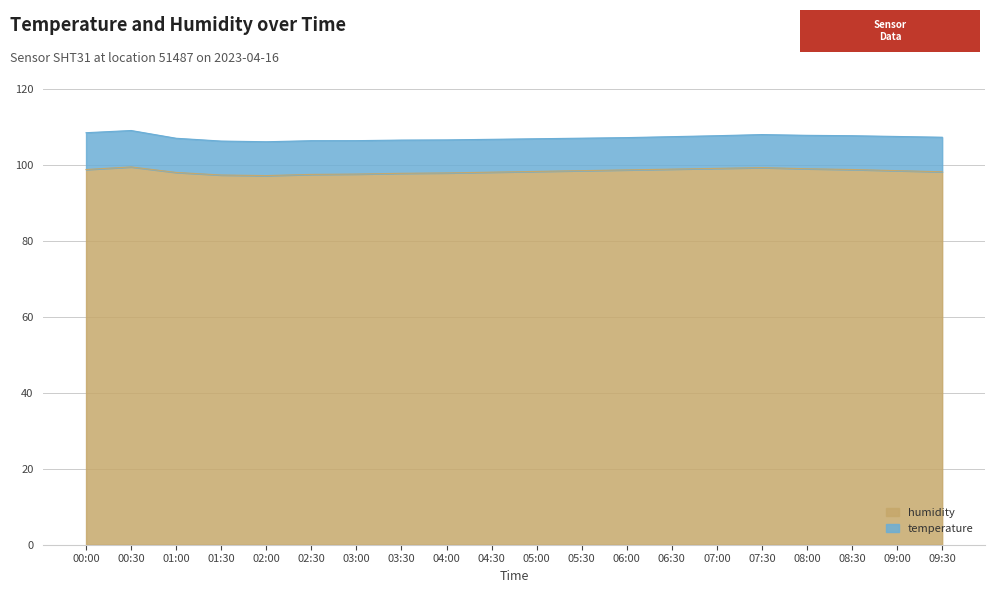

Where does the data first go above 98?

00:00